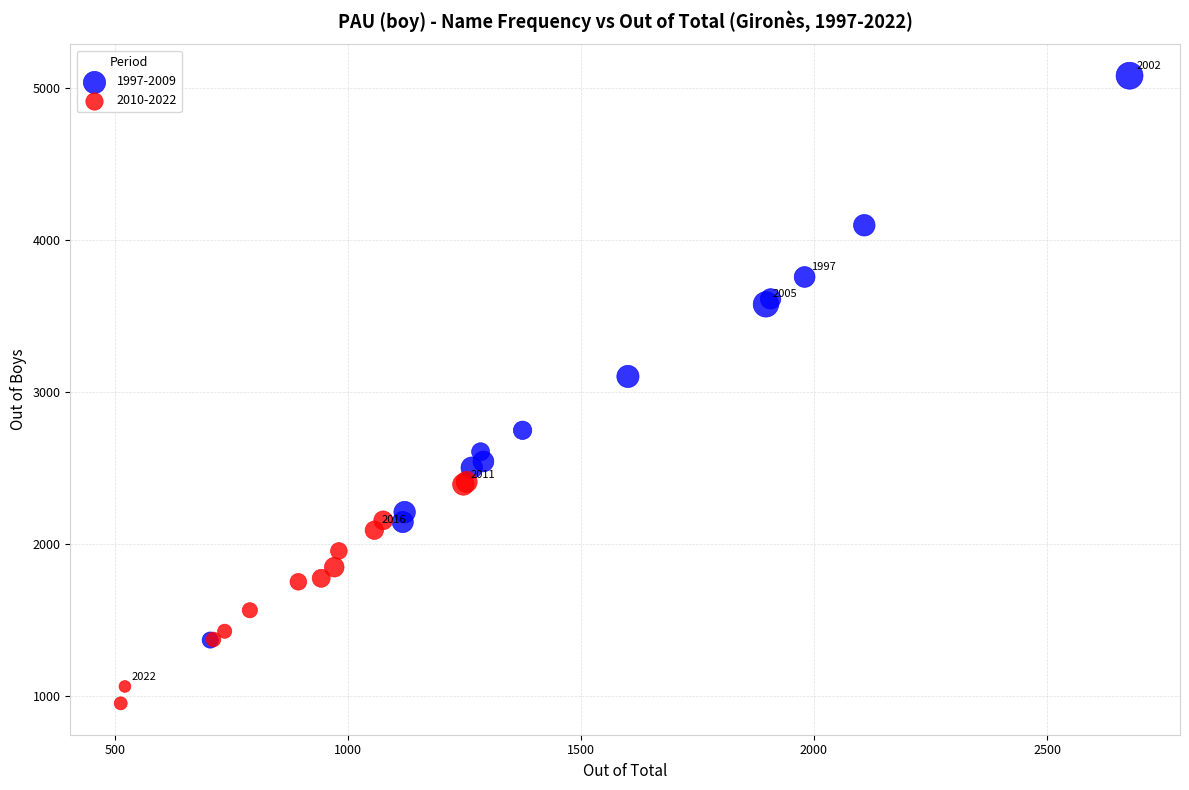

What are all the series names shown in the legend?

1997-2009, 2010-2022